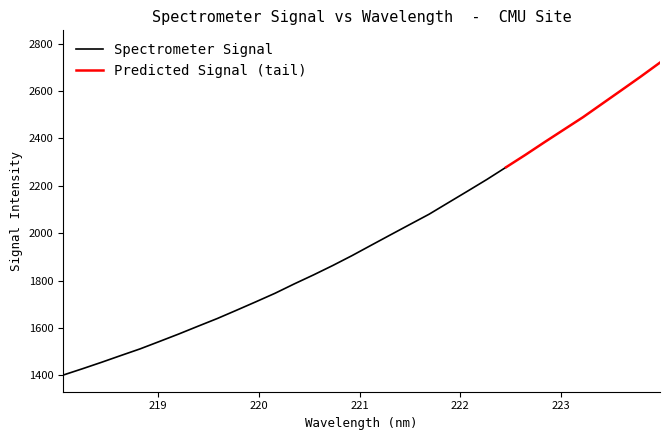

Where is the data nearest to the value 2060?

221.6902